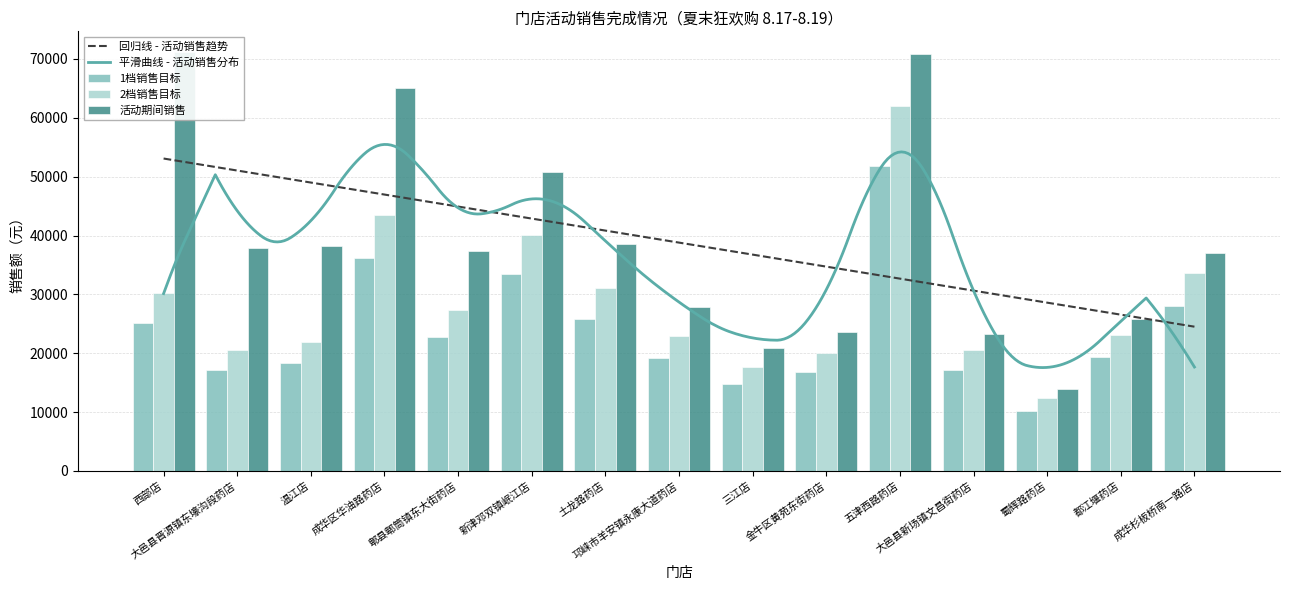

What is the approximate value of 2档销售目标 at 成华杉板桥南一路店?

33630.6